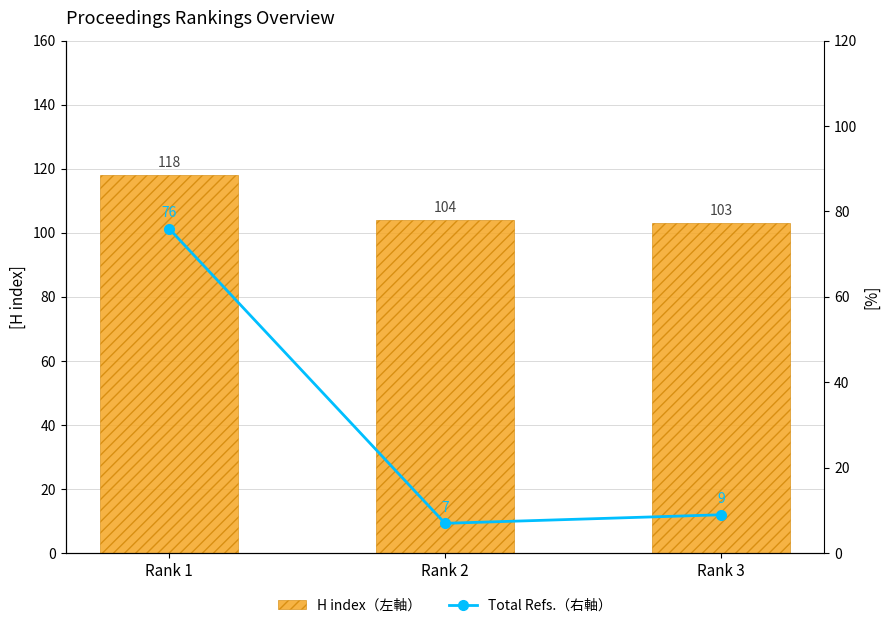

What is the difference between the highest and lowest values at Rank 1?

42